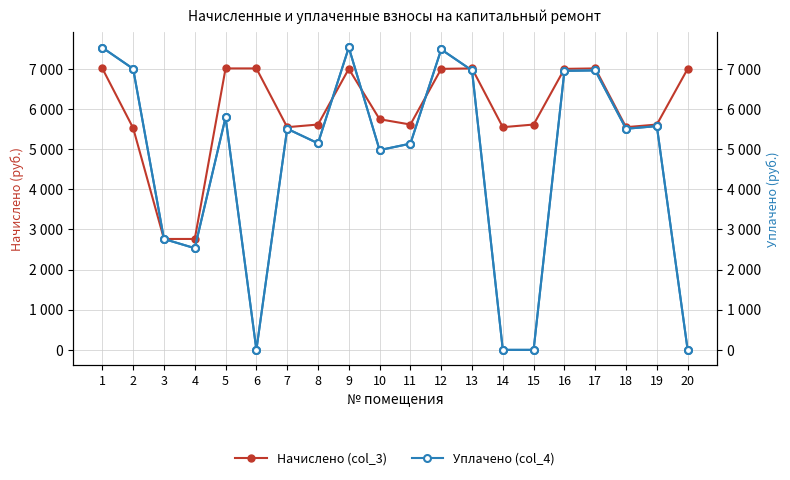

Which category has the lowest value across all series?

6